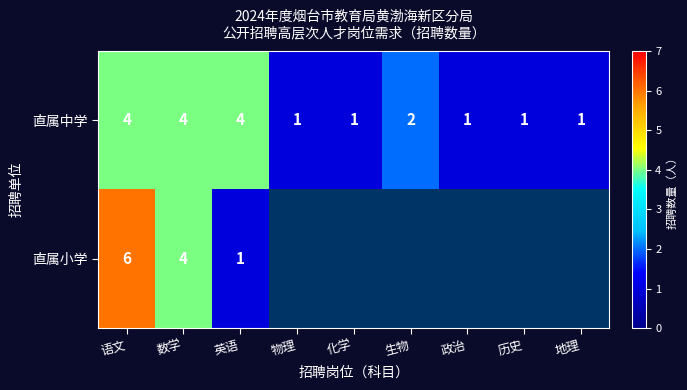

Is it true that 直属小学 equals 0.5 at 英语?

False